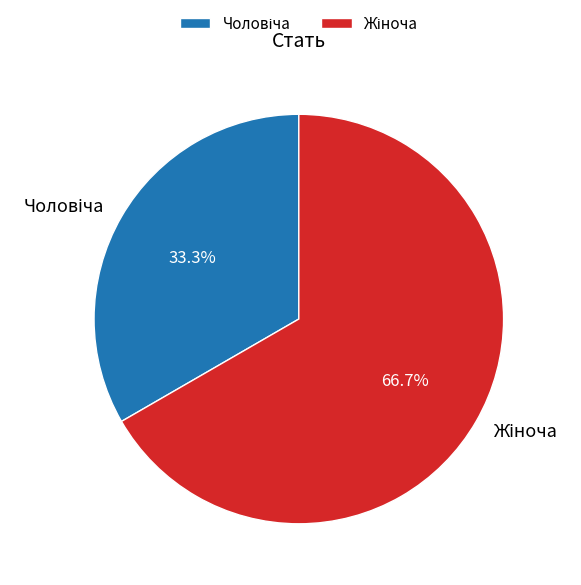

Does any single category account for the majority?

Yes